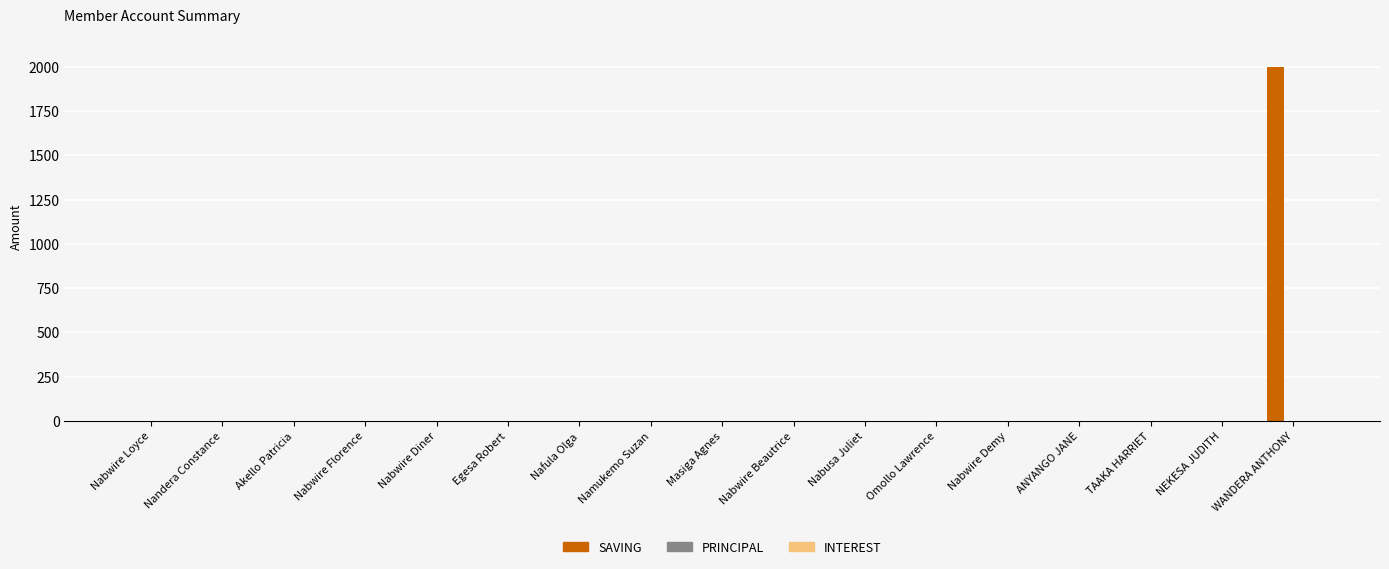

Is it true that the value at Masiga Agnes is 0?

True